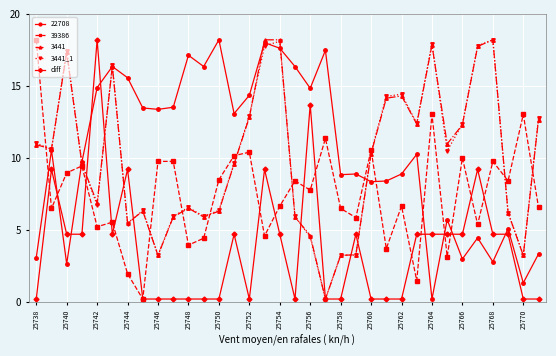

What is the maximum value for 39386?

18.2